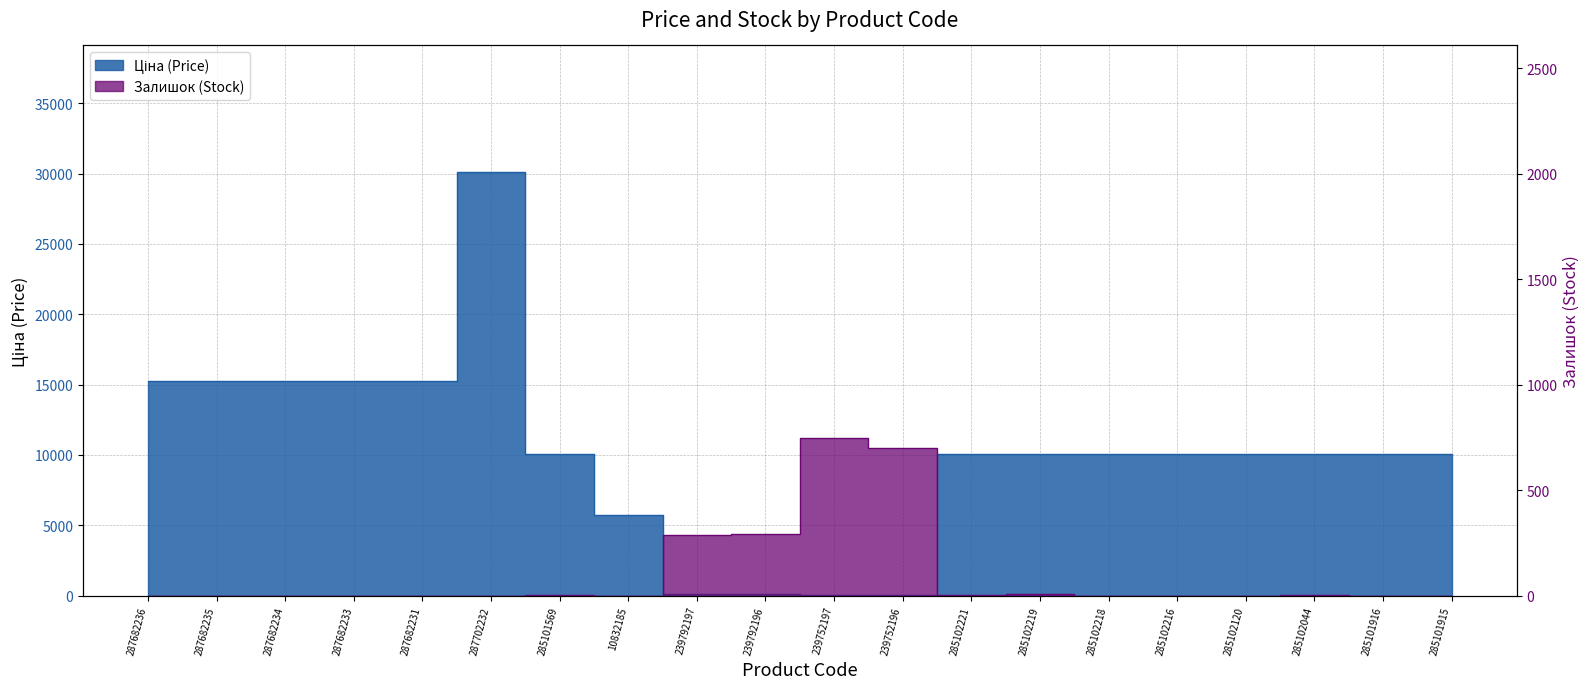

Which series has the largest total across all categories?

Ціна